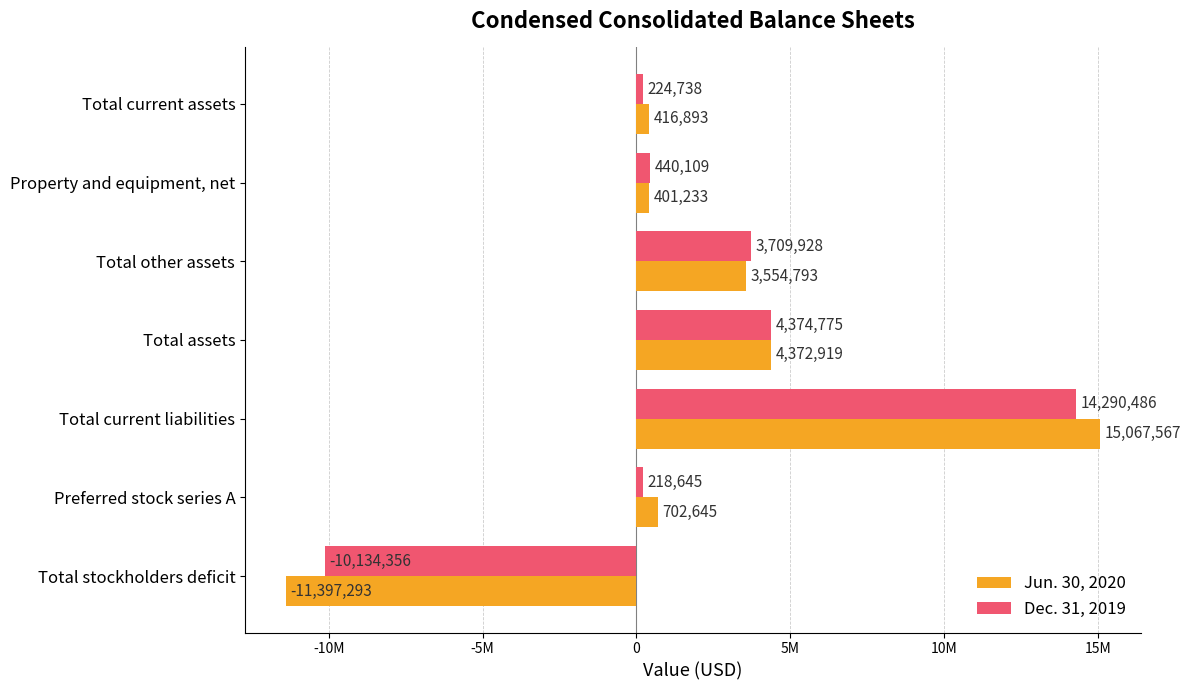

How many positive values does the Dec. 31, 2019 series have?

6